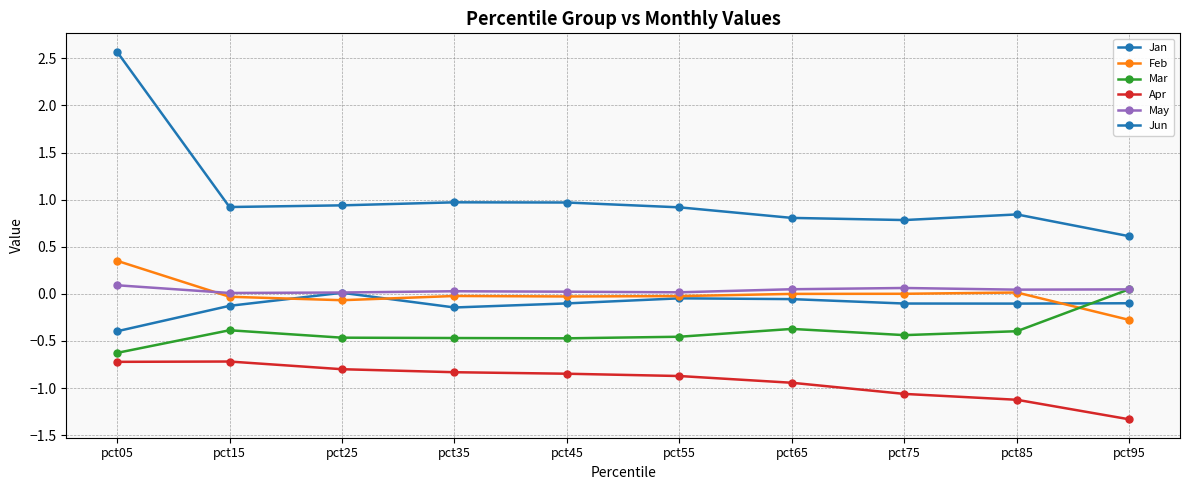

At which category does the chart reach its peak across all series?

pct05